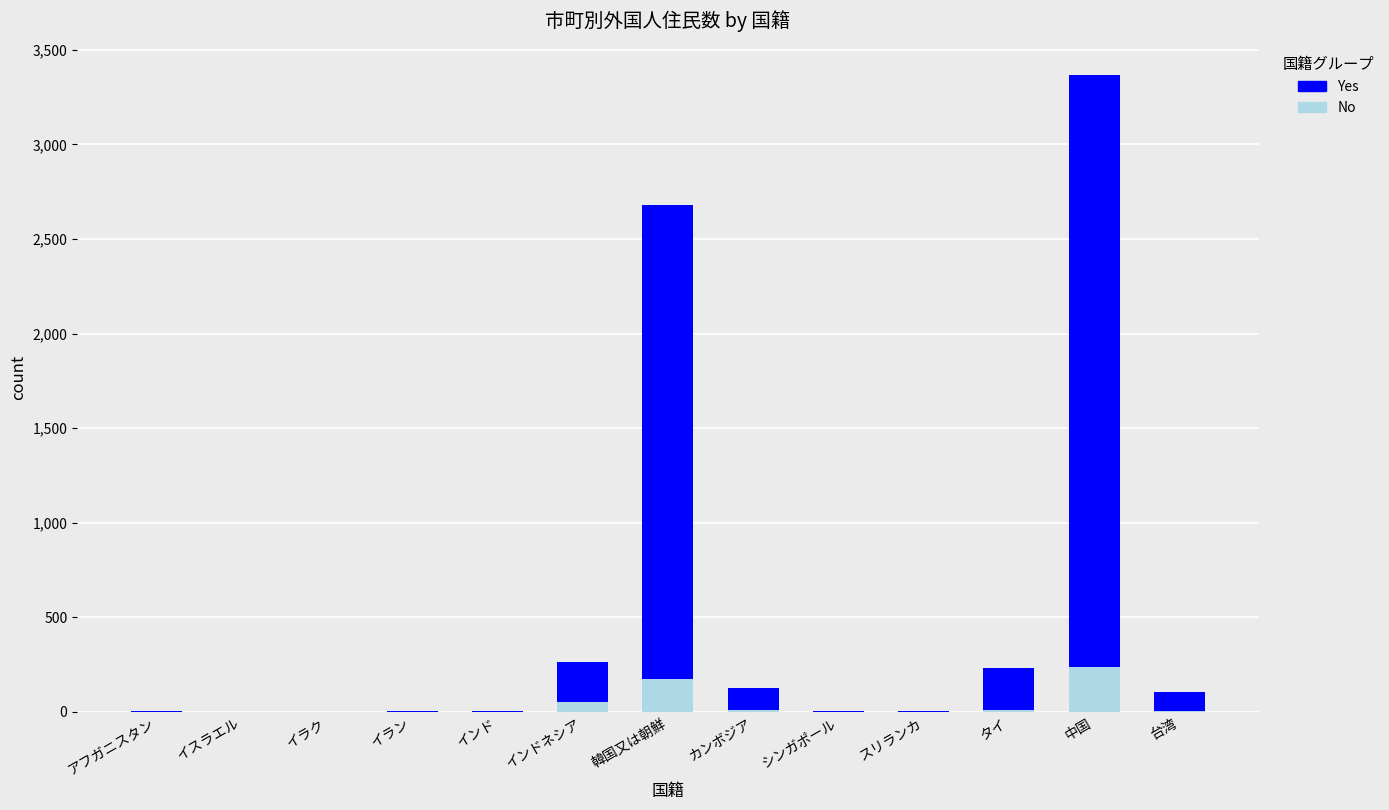

What is the maximum value for No?

236